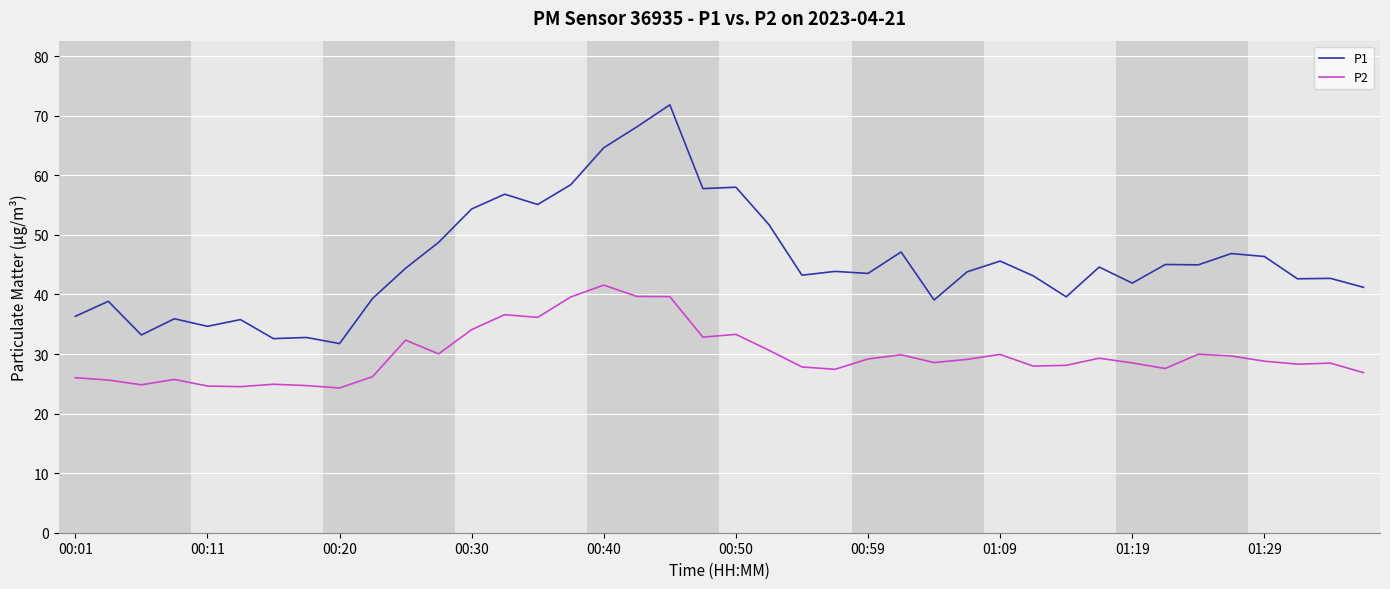

What is the difference between the maximum and minimum values in the P1 series?

40.1